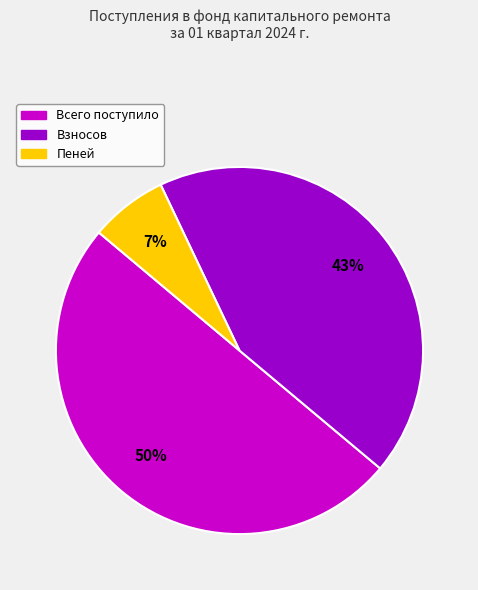

To the nearest percent, what is the difference between the largest and smallest slice percentages?

43%